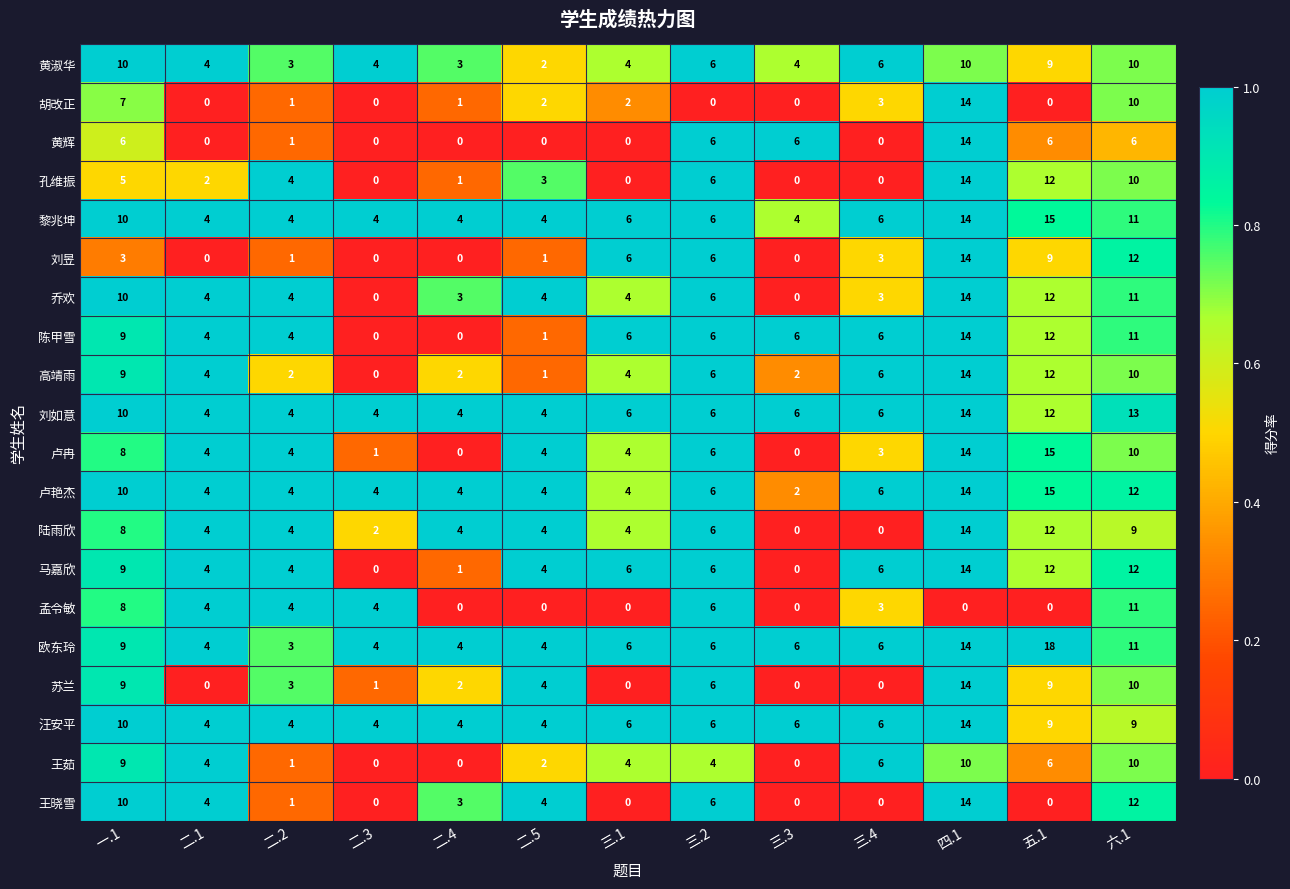

What is the average value of the 孔维振 series?

4